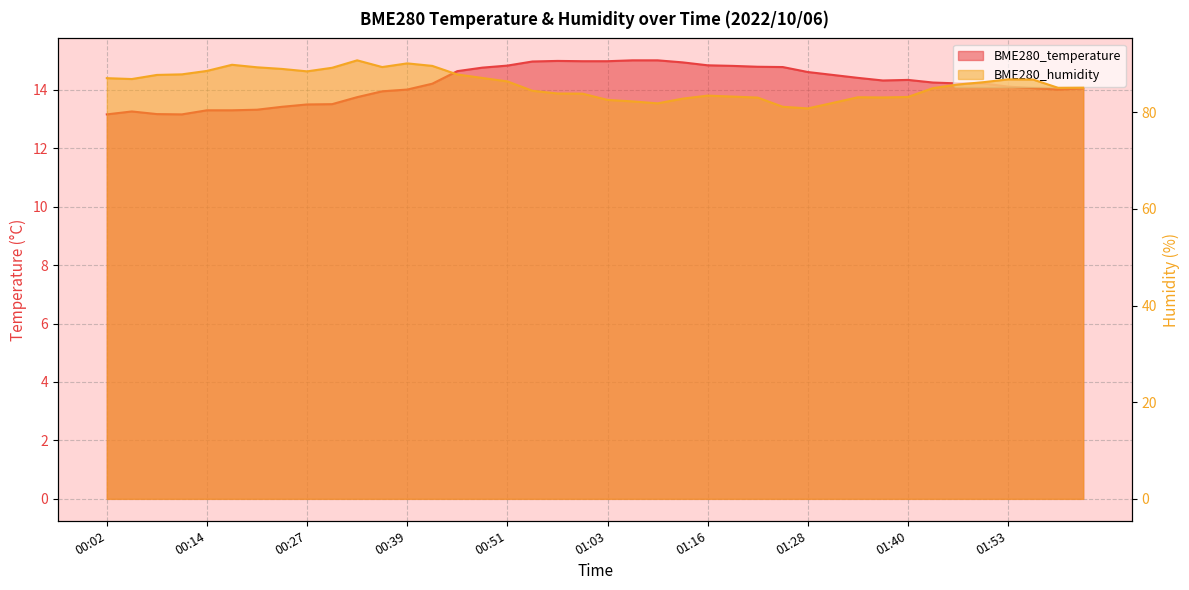

Reading right to left, transcribe all the data shown in this chart.

BME280_temperature: 02:02=14.1	01:59=14.0	01:56=14.1	01:53=14.1	01:50=14.2	01:47=14.2	01:44=14.2	01:40=14.3	01:37=14.3	01:34=14.4	01:31=14.5	01:28=14.6	01:25=14.8	01:22=14.8	01:19=14.8	01:16=14.8	01:13=14.9	01:10=15.0	01:07=15.0	01:03=15.0	01:00=15.0	00:57=15.0	00:54=15.0	00:51=14.8	00:48=14.8	00:45=14.6	00:42=14.2	00:39=14.0	00:36=13.9	00:33=13.8	00:30=13.5	00:27=13.5	00:23=13.4	00:20=13.3	00:17=13.3	00:14=13.3	00:11=13.2	00:08=13.2	00:05=13.3	00:02=13.2
BME280_humidity: 02:02=85.1	01:59=85.0	01:56=86.8	01:53=86.8	01:50=86.2	01:47=85.7	01:44=85.0	01:40=83.2	01:37=83.0	01:34=83.1	01:31=81.9	01:28=80.8	01:25=81.1	01:22=83.0	01:19=83.2	01:16=83.4	01:13=82.8	01:10=81.8	01:07=82.2	01:03=82.5	01:00=83.8	00:57=83.9	00:54=84.4	00:51=86.4	00:48=87.1	00:45=87.8	00:42=89.6	00:39=90.1	00:36=89.3	00:33=90.7	00:30=89.2	00:27=88.5	00:23=89.0	00:20=89.3	00:17=89.8	00:14=88.5	00:11=87.8	00:08=87.7	00:05=86.9	00:02=87.0